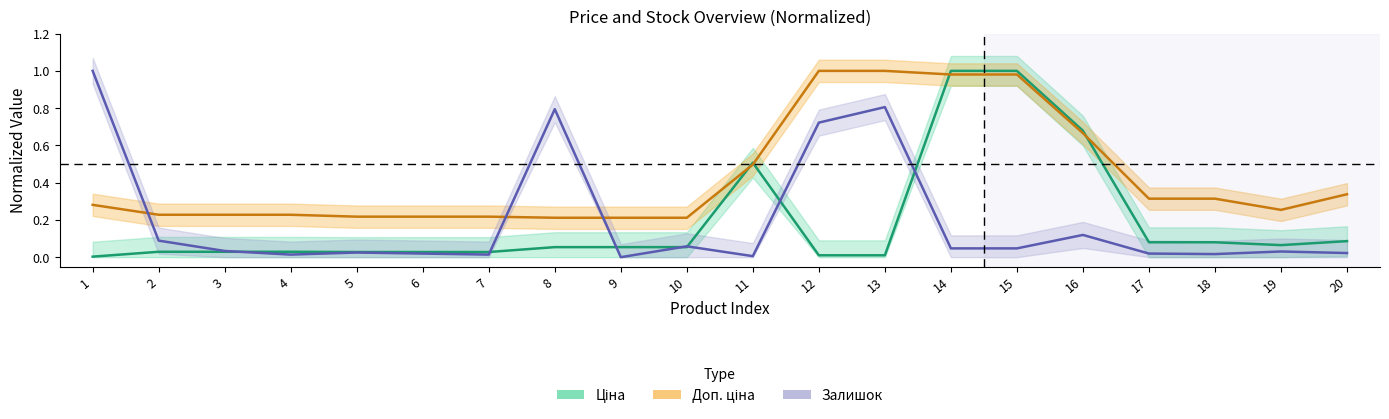

What is the total value across all series at 13?

1.8